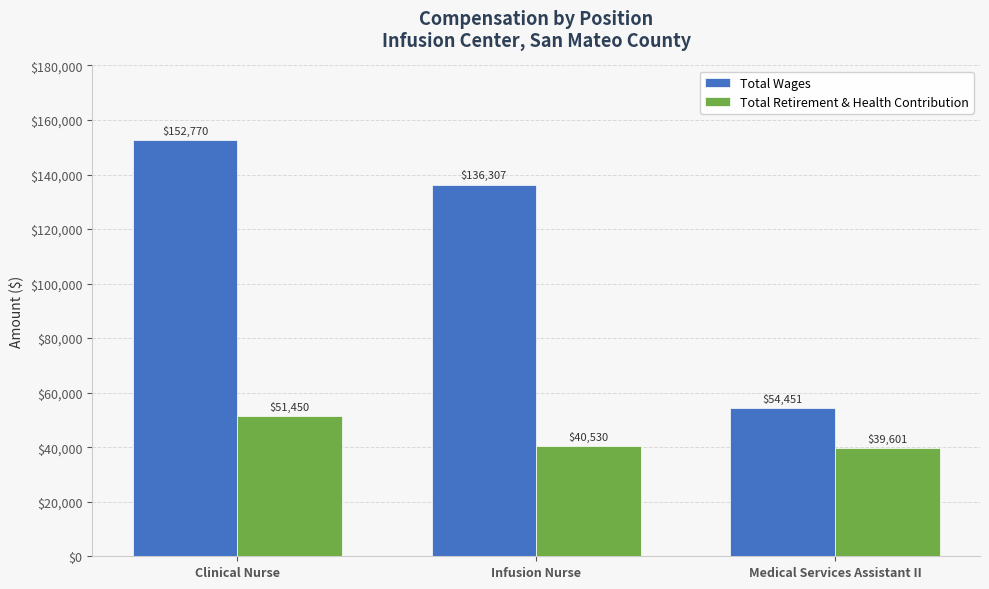

Reading left to right, list all the values displayed in this chart.

Total Wages: 152770	136307	54451
Total Retirement & Health Contribution: 51450	40530	39601